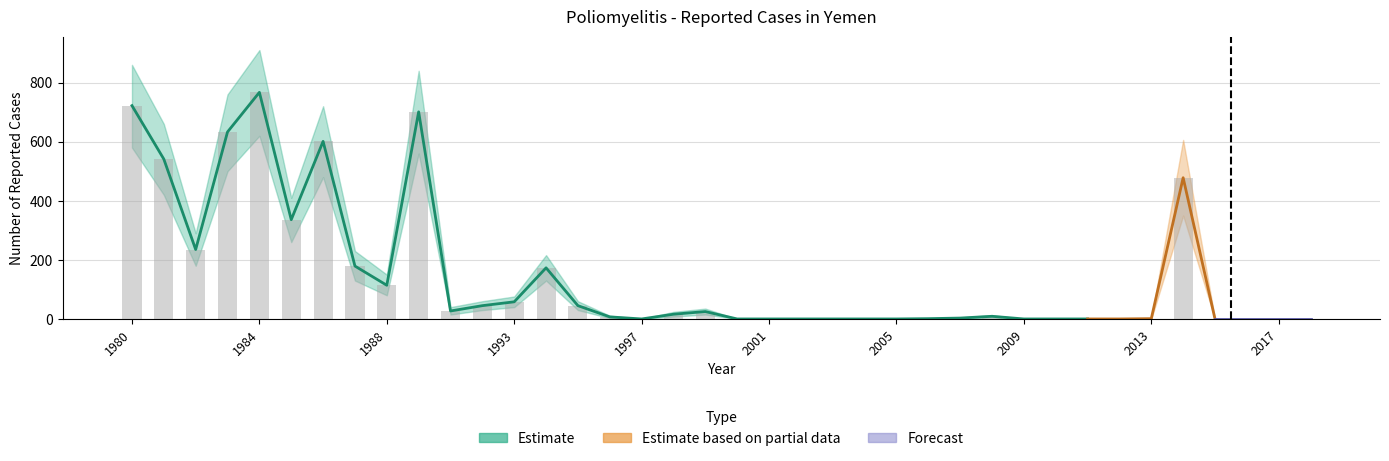

Between 1986 and 2013, which is larger?

1986